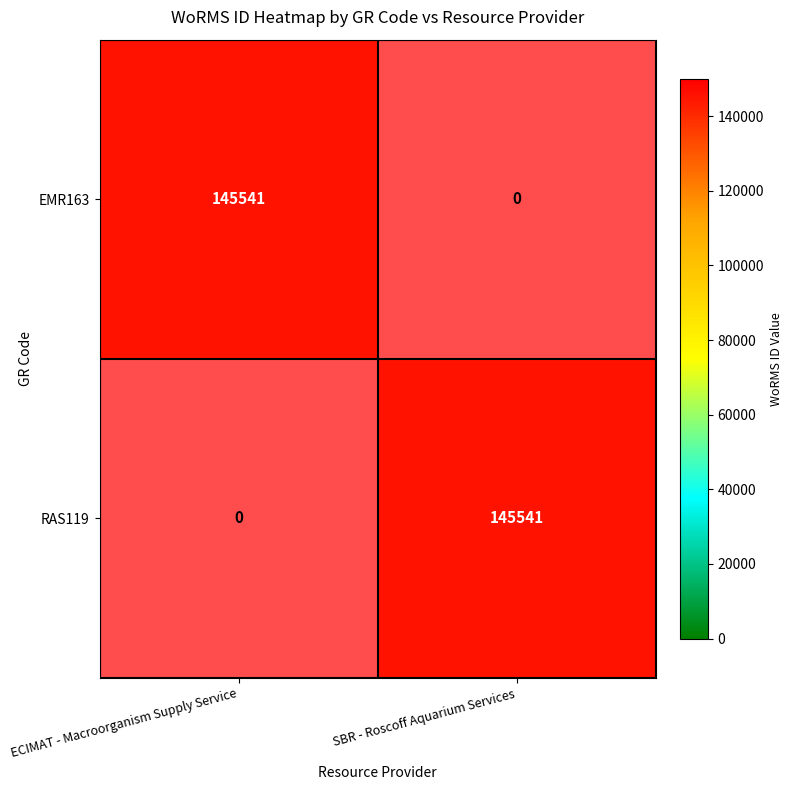

Which series has the largest range (max minus min)?

EMR163